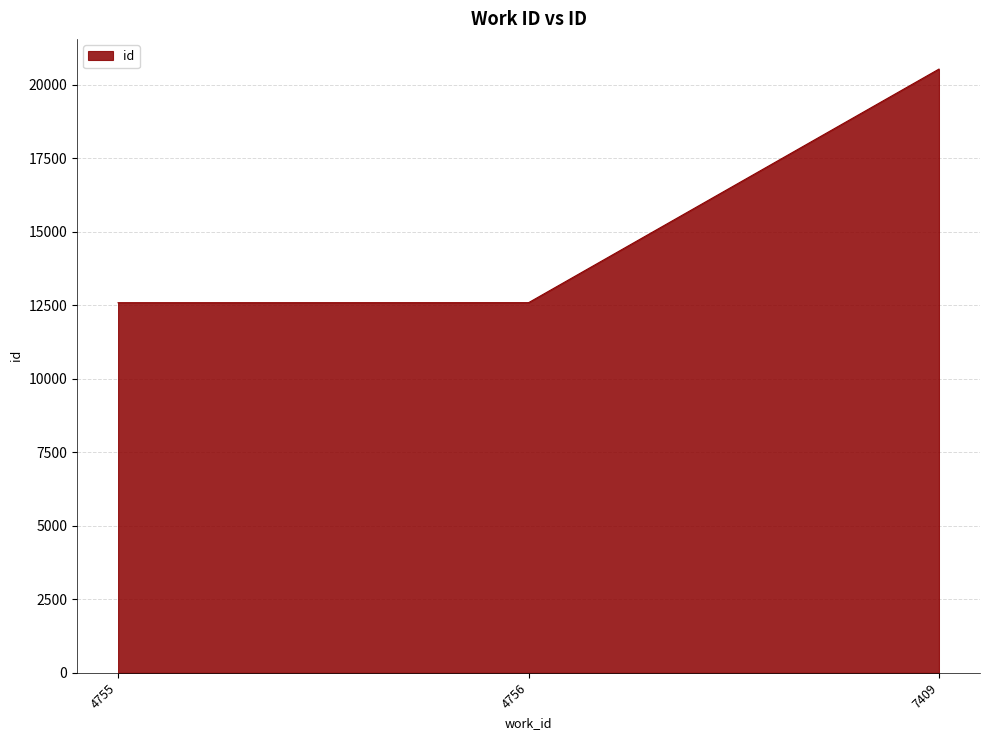

Between 7409 and 4756, which is larger?

7409